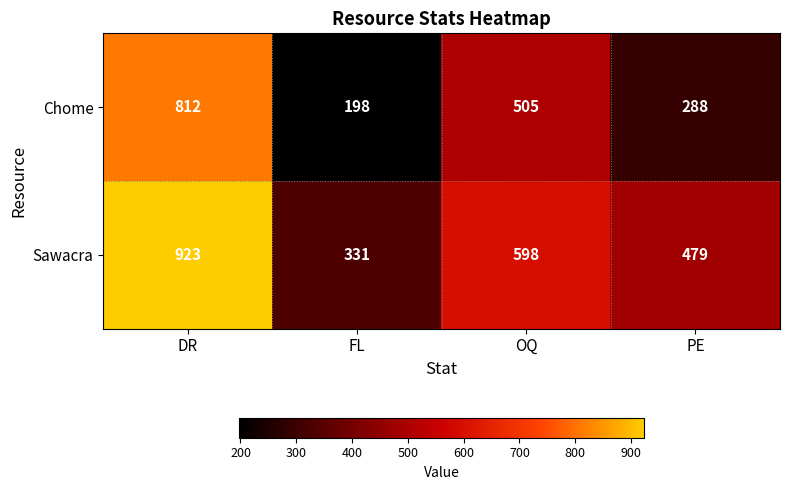

List the series in order of their peak value, highest first.

Sawacra, Chome